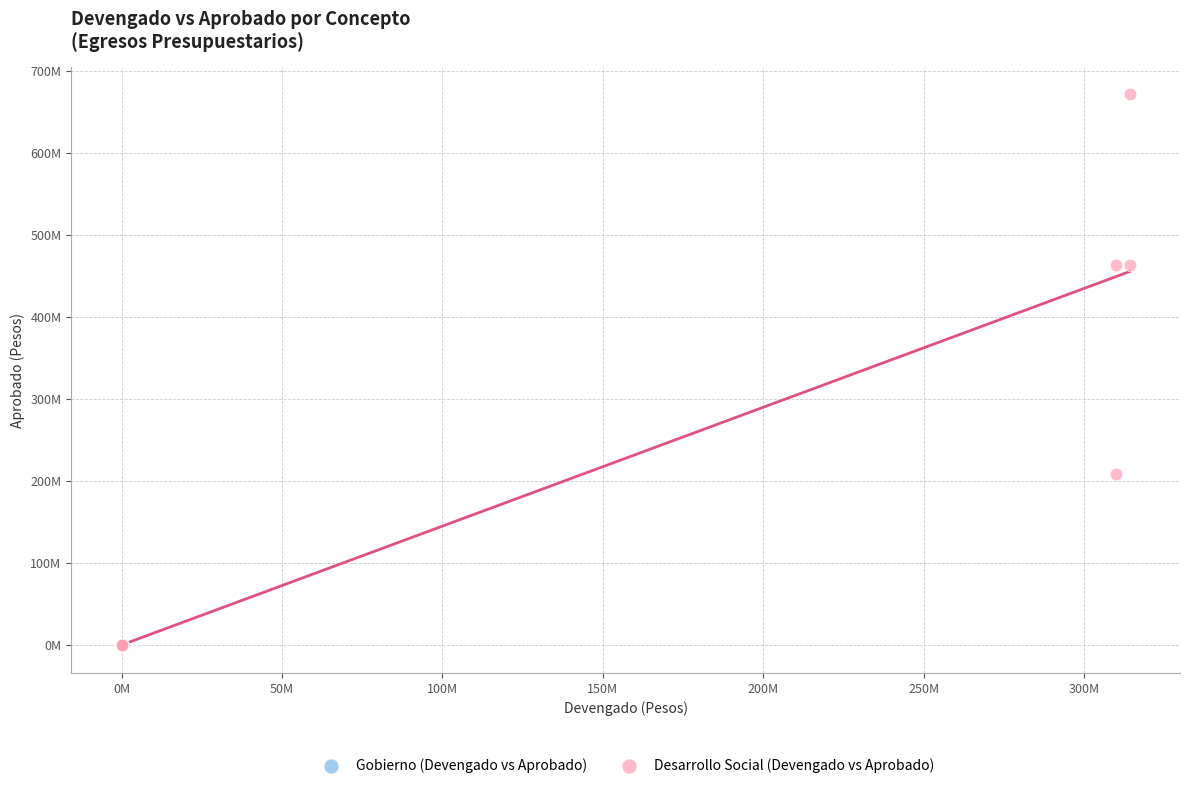

Which series reaches the maximum Y coordinate?

Desarrollo Social (Devengado vs Aprobado)